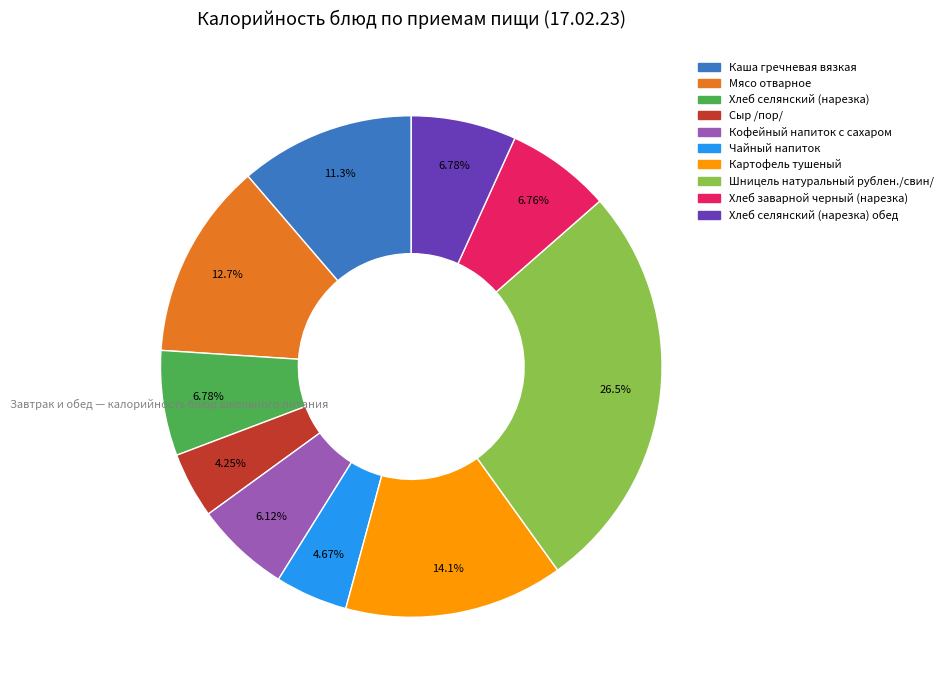

Is there a majority slice in this chart?

No